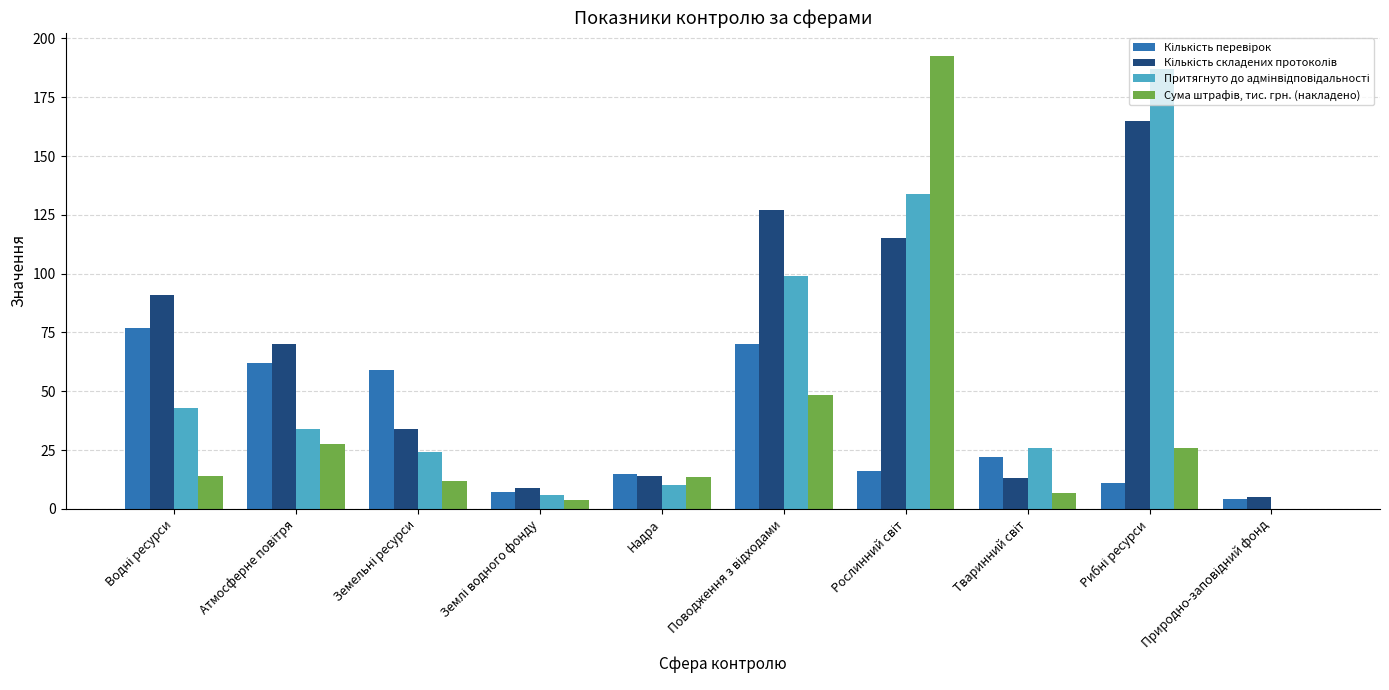

What is the maximum value shown in the chart?

192.8